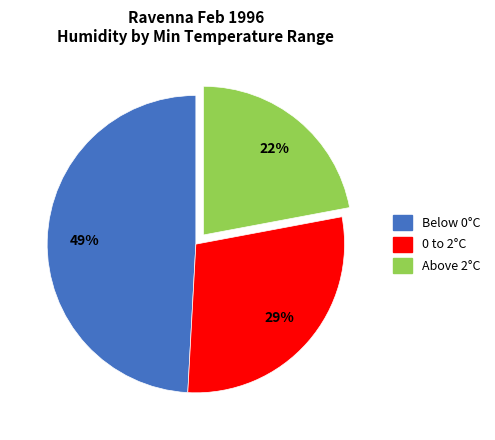

True or false: 0 to 2°C accounts for 29% of the total.

True